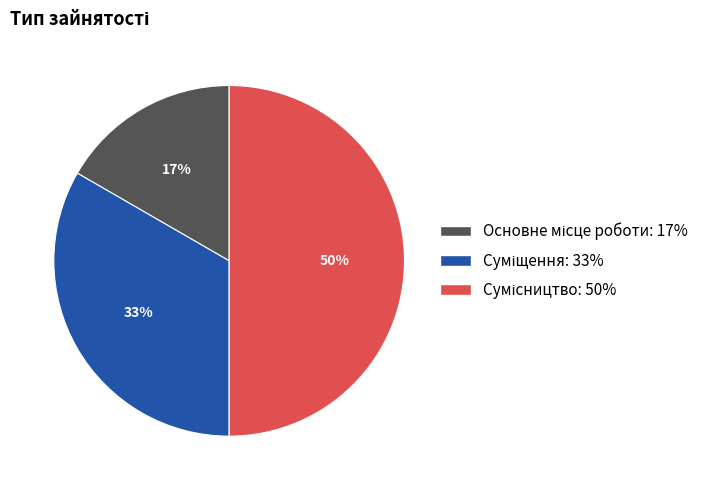

To the nearest percent, what is the average slice percentage?

33%